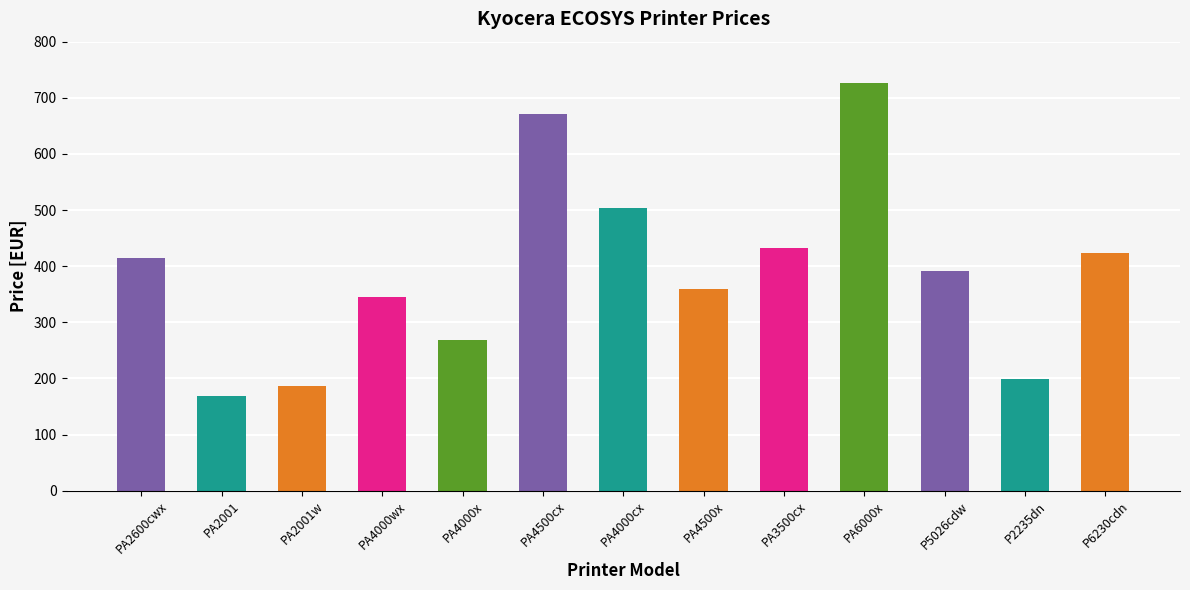

What is the value of the 4th bar from the left?

345.0